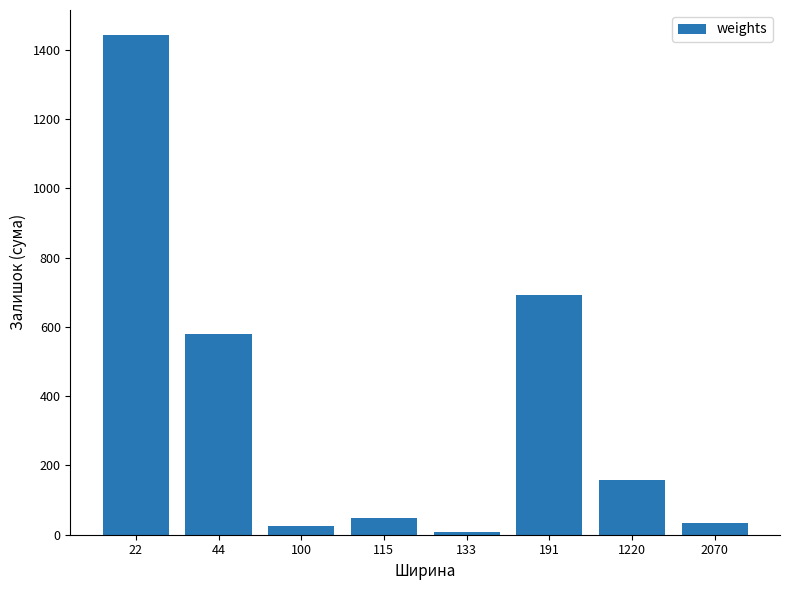

Reading left to right, list all the values displayed in this chart.

1443	579	26	48	9	692	159	33